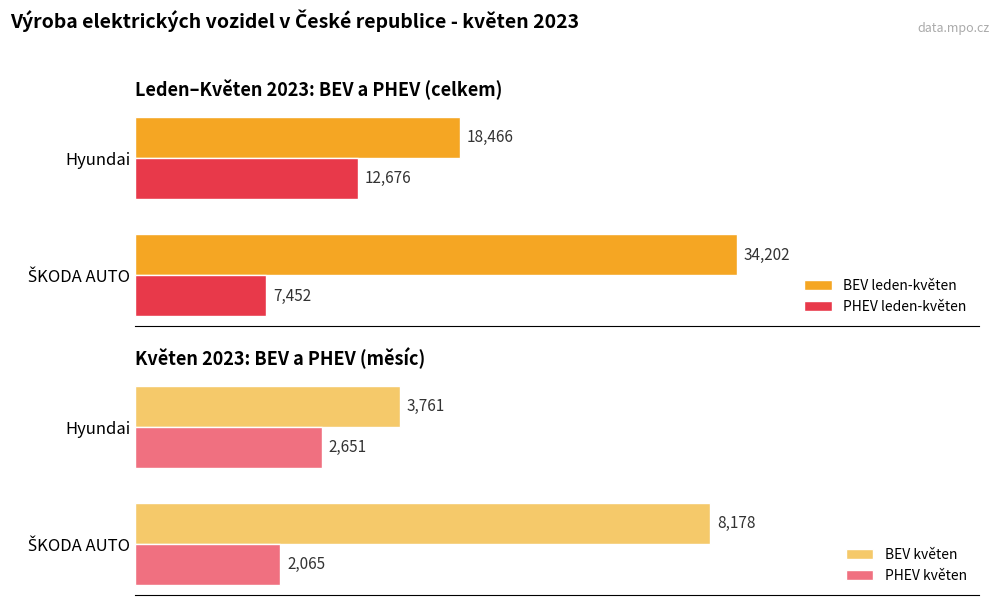

What is the sum of all PHEV květen values?

4716